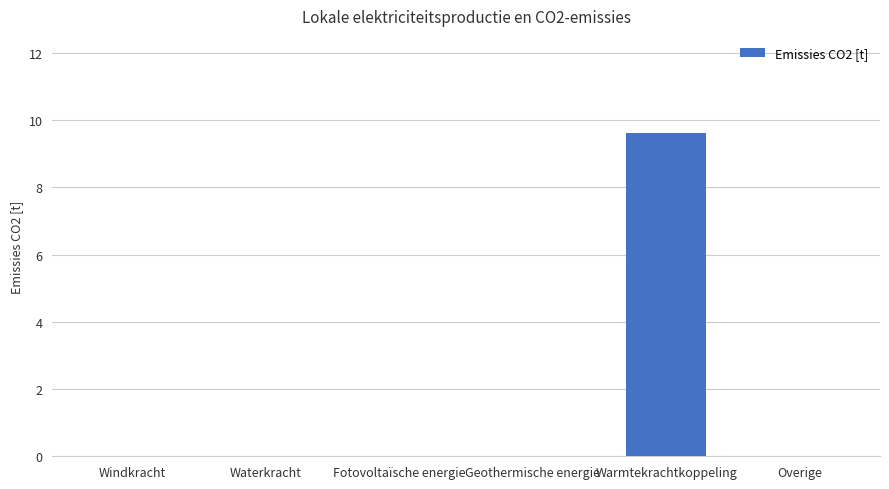

The value at Windkracht is 5.5. True or false?

False